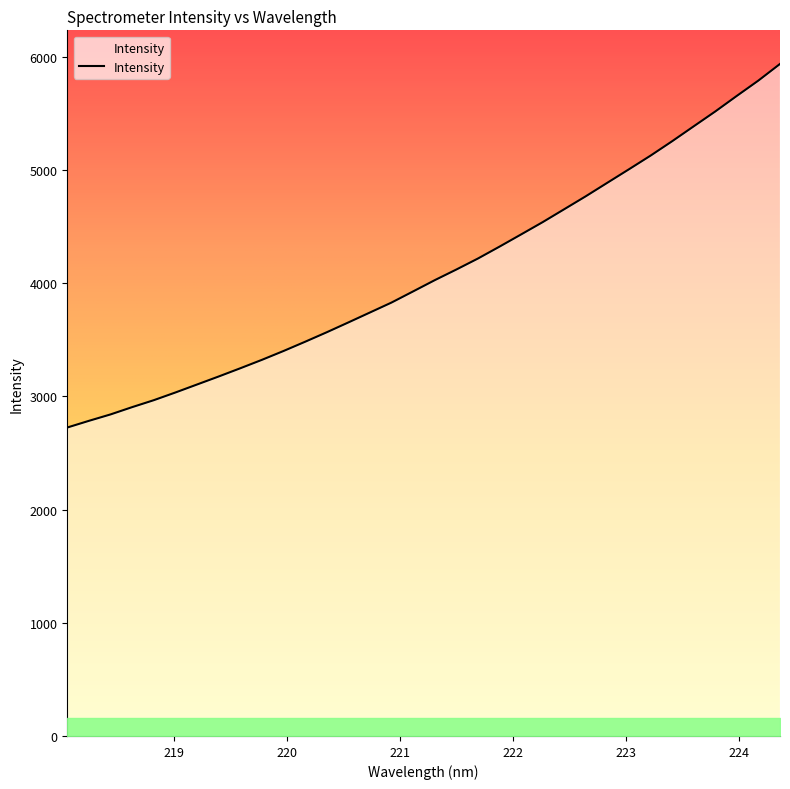

What is the greatest value displayed?

5936.7